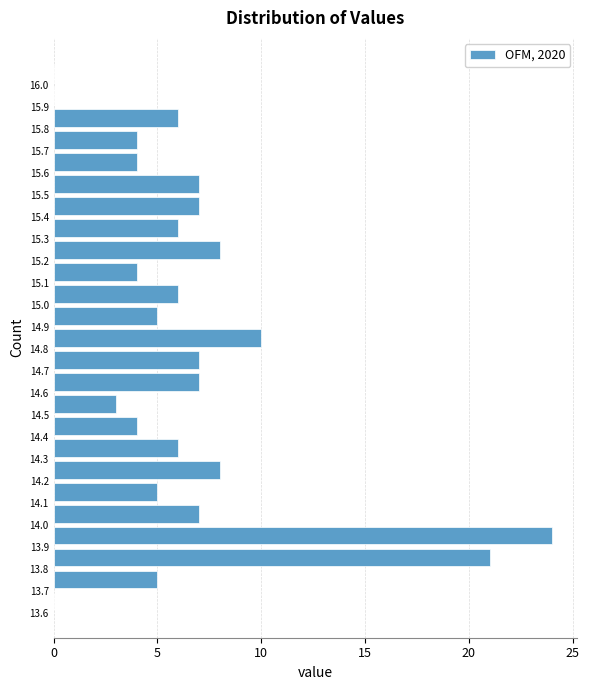

How long is the bar that spans 13.8 to 13.9 on the y-axis? The values are not printed on the chart, so give them approximately, as read against the axis.

21